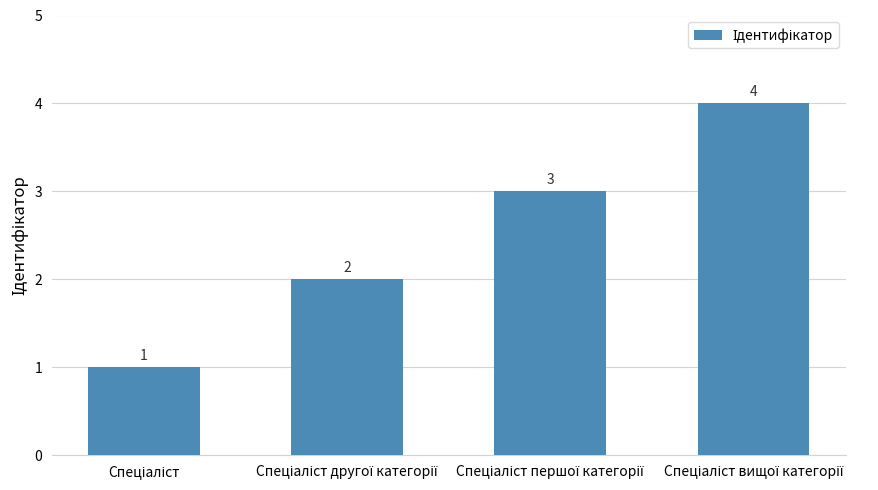

What is the maximum value shown in the chart?

4